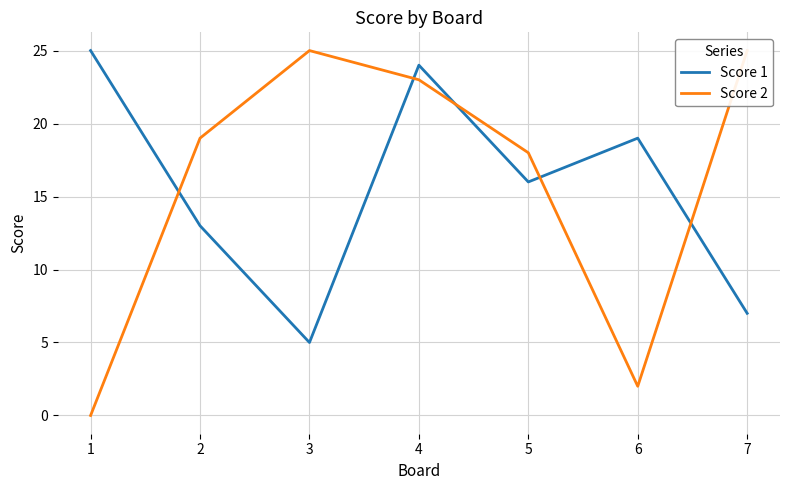

Where does the Score 2 series first go above 19?

3